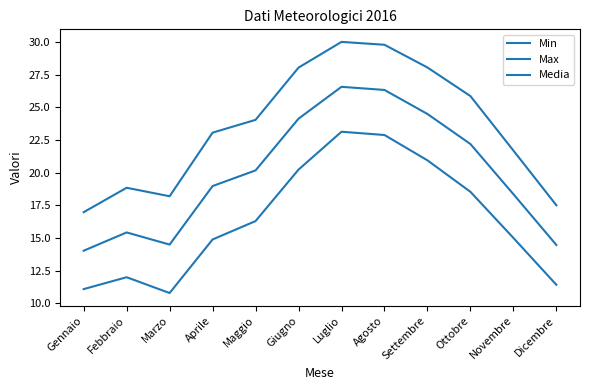

What is the average value of the Min series?

16.4